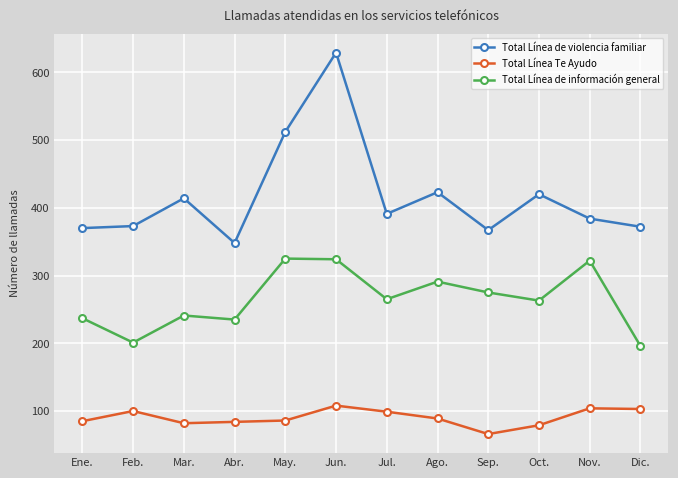

What position from the right is May.?

8